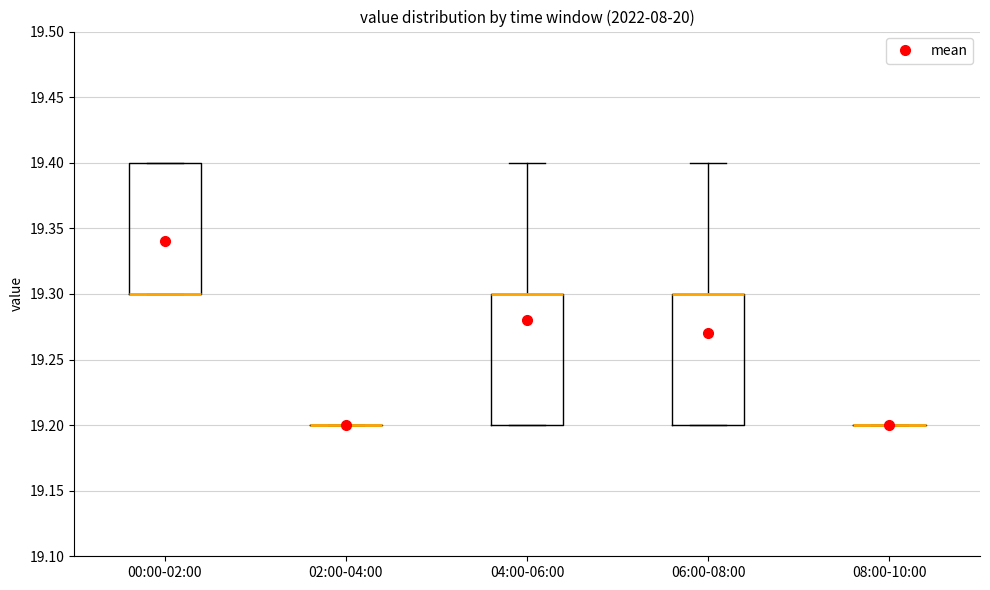

Reading left to right, read every box against the y-axis: the position of its median line, the range the box covers, and the ends of its whiskers. The values are not printed on the chart, so give them approximately, as read against the axis.

00:00-02:00: median 19.3 (drawn on the box's lower edge), box 19.3 to 19.4, whiskers 19.3 to 19.4
02:00-04:00: box collapsed to a line at 19.2, whiskers 19.2 to 19.2
04:00-06:00: median 19.3 (drawn on the box's upper edge), box 19.2 to 19.3, whiskers 19.2 to 19.4
06:00-08:00: median 19.3 (drawn on the box's upper edge), box 19.2 to 19.3, whiskers 19.2 to 19.4
08:00-10:00: box collapsed to a line at 19.2, whiskers 19.2 to 19.2